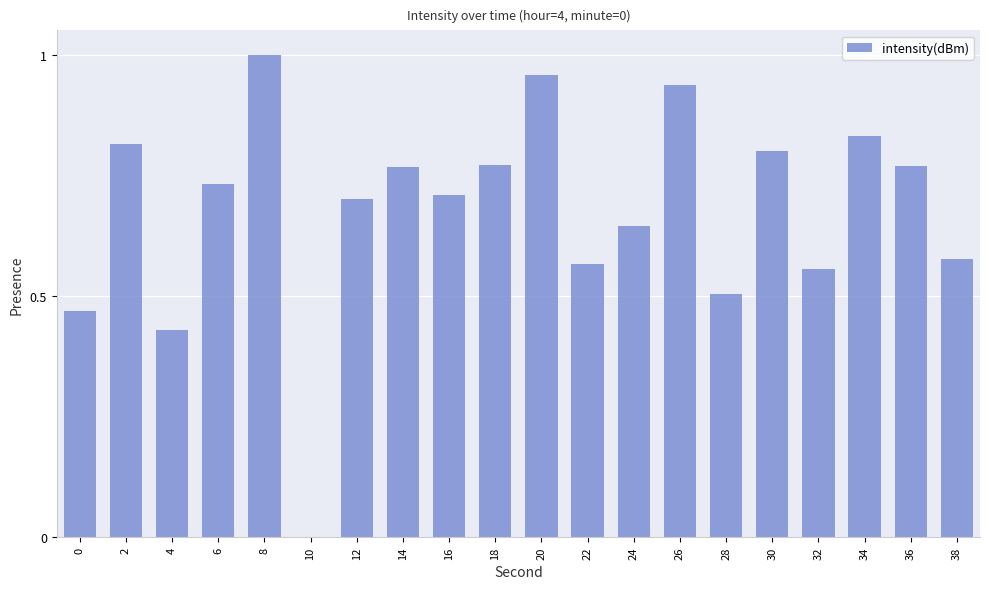

What is the sum of the values at 4 and 26?

1.4